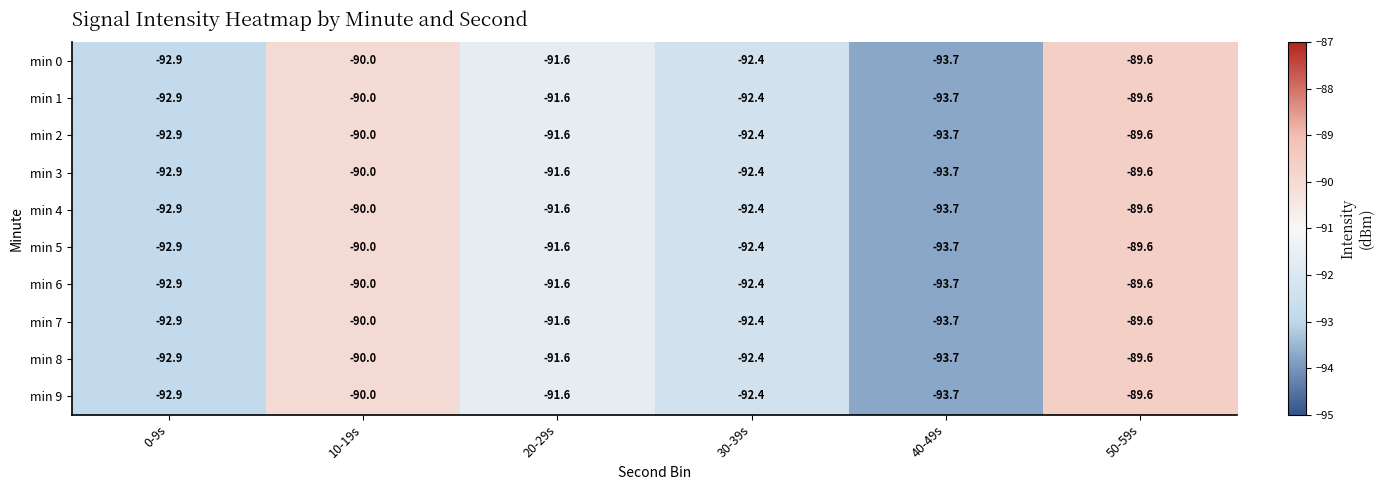

What is the total value across all series at 50-59s?

-896.0